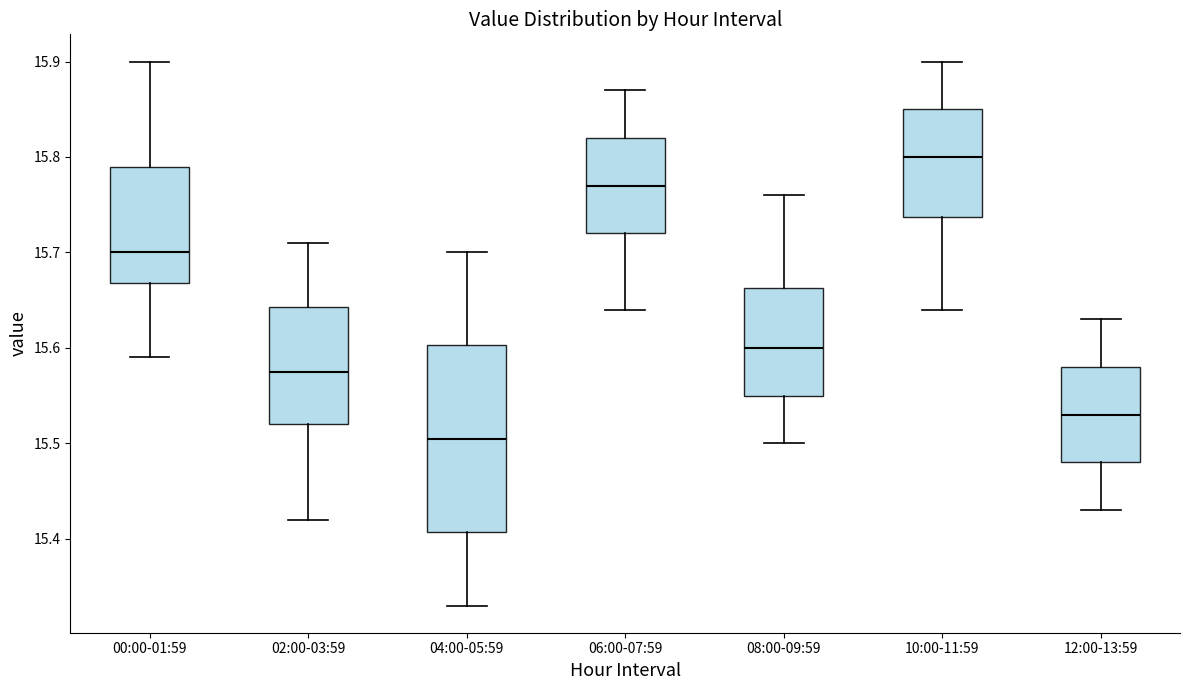

Where does the median line of the box for 10:00-11:59 sit on the y-axis? The values are not printed on the chart, so give them approximately, as read against the axis.

15.80